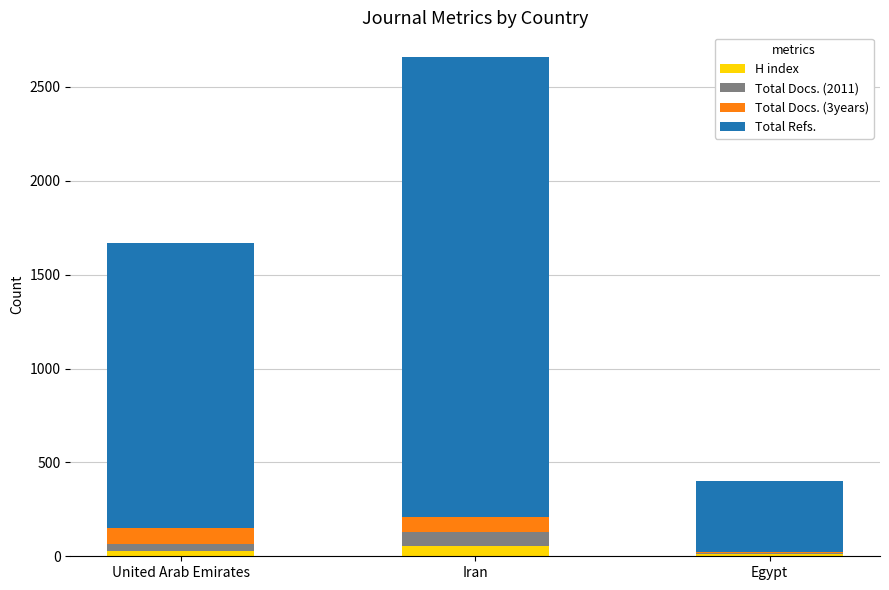

Reading left to right, what are the values for H index?

United Arab Emirates=27	Iran=57	Egypt=13